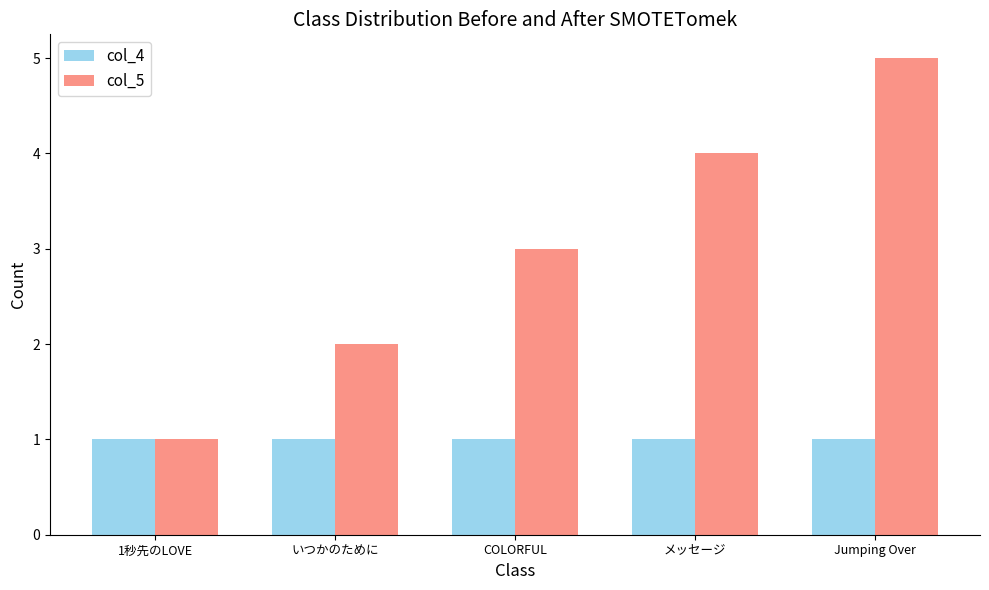

List the series in order of their overall mean, lowest first.

col_4, col_5